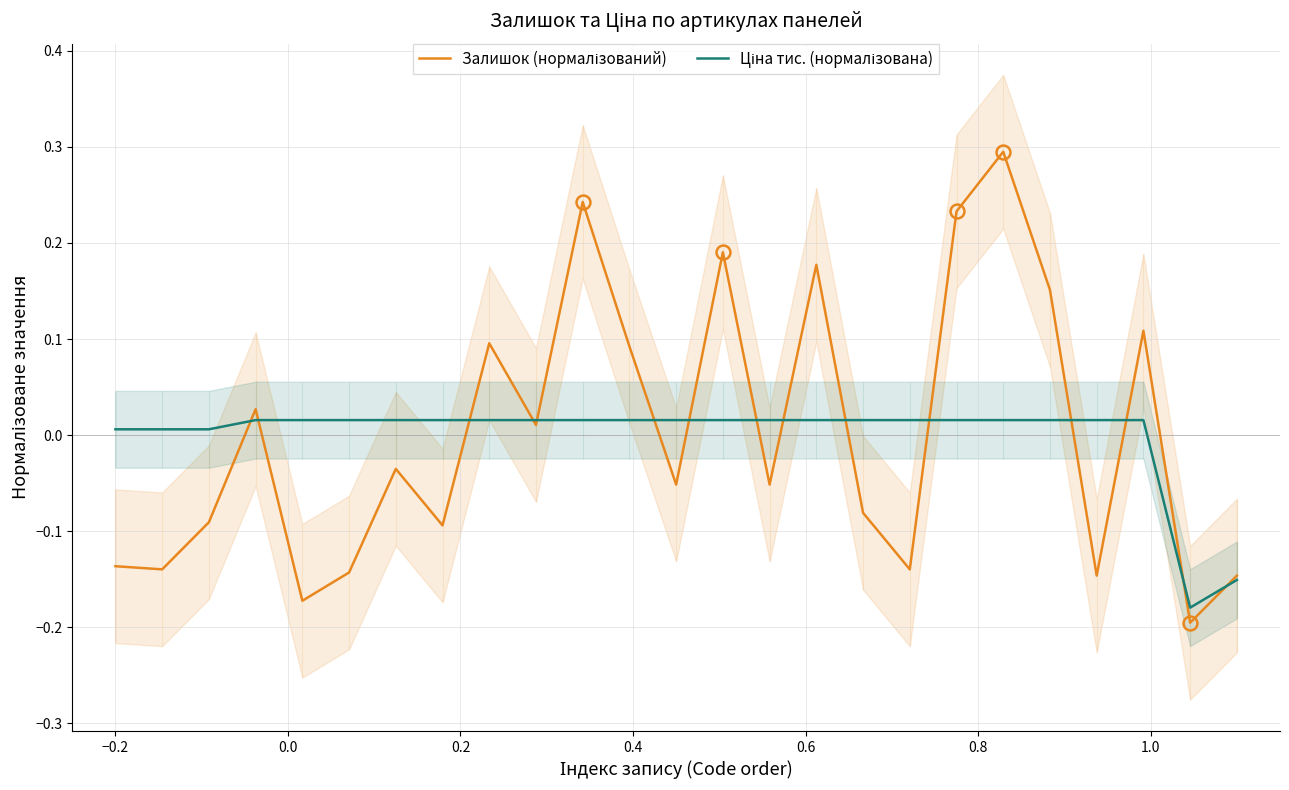

The value of Залишок (нормалізований) at 22 is 0.2. True or false?

False